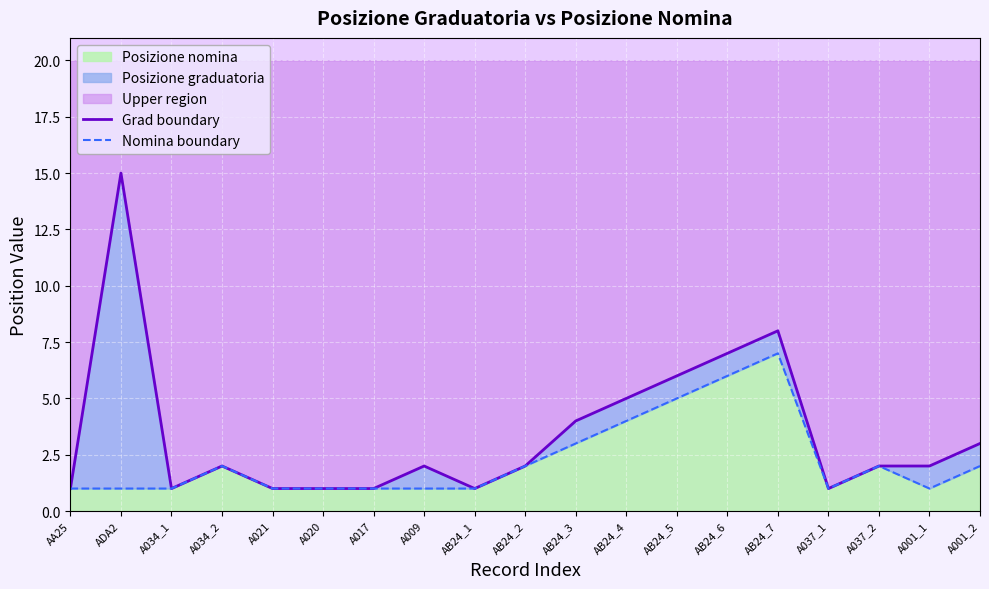

Is it true that Grad boundary equals 8 at AB24_7?

True